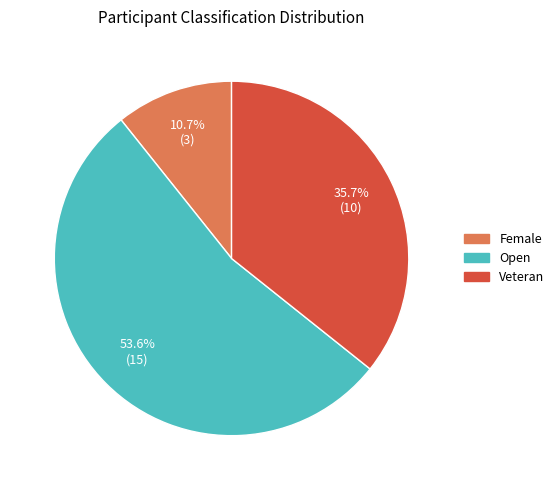

The Veteran slice represents 36% of the pie. True or false?

True